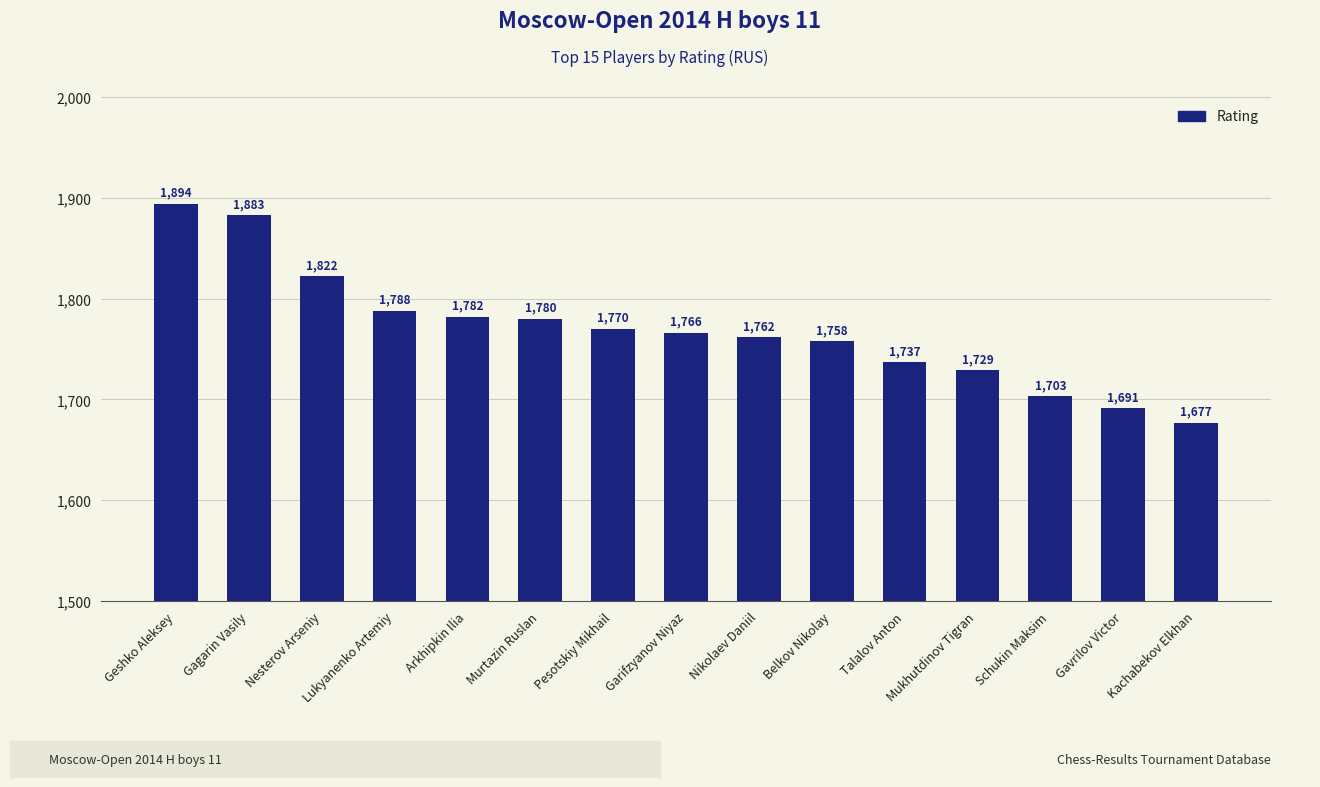

What is the difference between the maximum and minimum values?

217